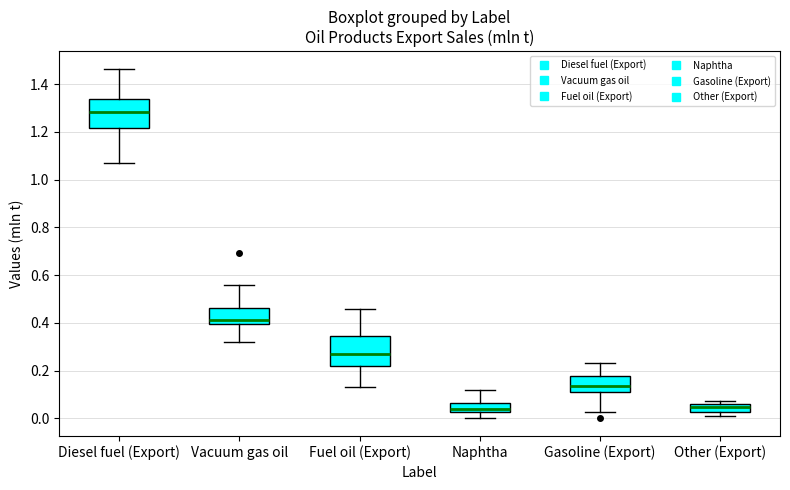

Reading left to right, transcribe this box plot: for each box, give where its median line is, the range the box spans, and where its two whiskers end, as read against the y-axis. The values are not printed on the chart, so give them approximately, as read against the axis.

Diesel fuel (Export): median 1.28, box 1.22 to 1.34, whiskers 1.06 to 1.46
Vacuum gas oil: median 0.42, box 0.40 to 0.46, whiskers 0.32 to 0.56
Fuel oil (Export): median 0.28, box 0.22 to 0.34, whiskers 0.14 to 0.46
Naphtha: median 0.04, box 0.02 to 0.06, whiskers 0.00 to 0.12
Gasoline (Export): median 0.14, box 0.12 to 0.18, whiskers 0.02 to 0.24
Other (Export): median 0.04, box 0.02 to 0.06, whiskers 0.02 (below the box's lower edge) to 0.08